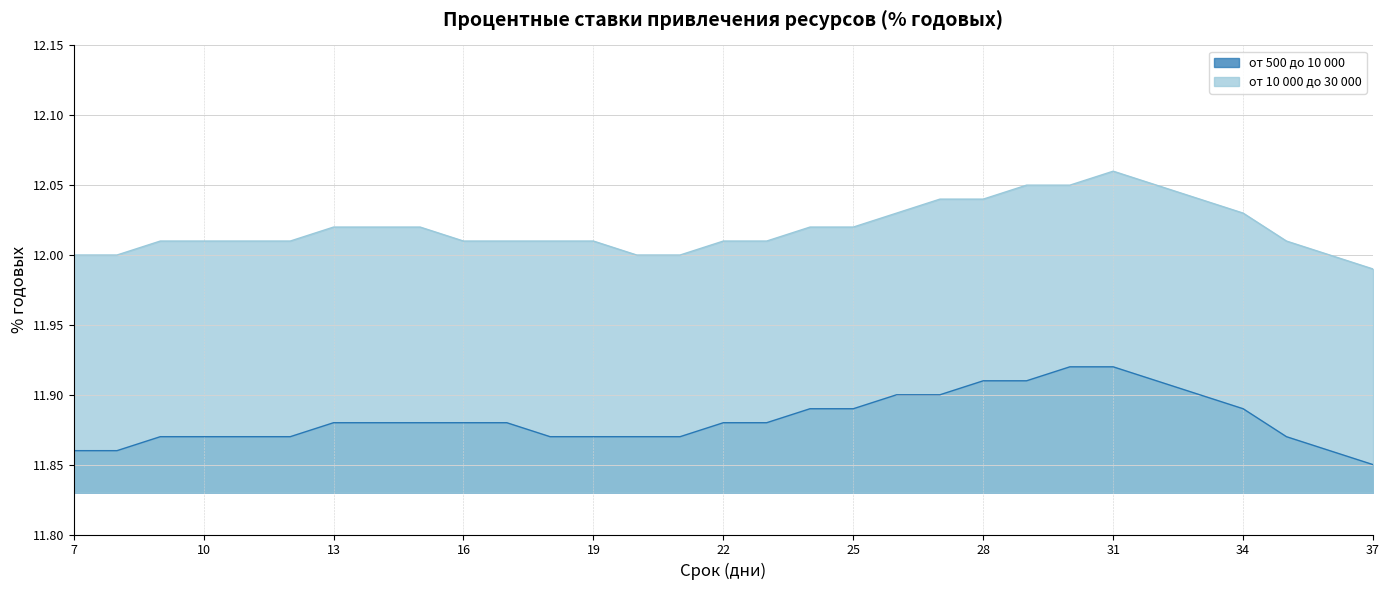

What is the minimum value for от 500 до 10 000?

11.8